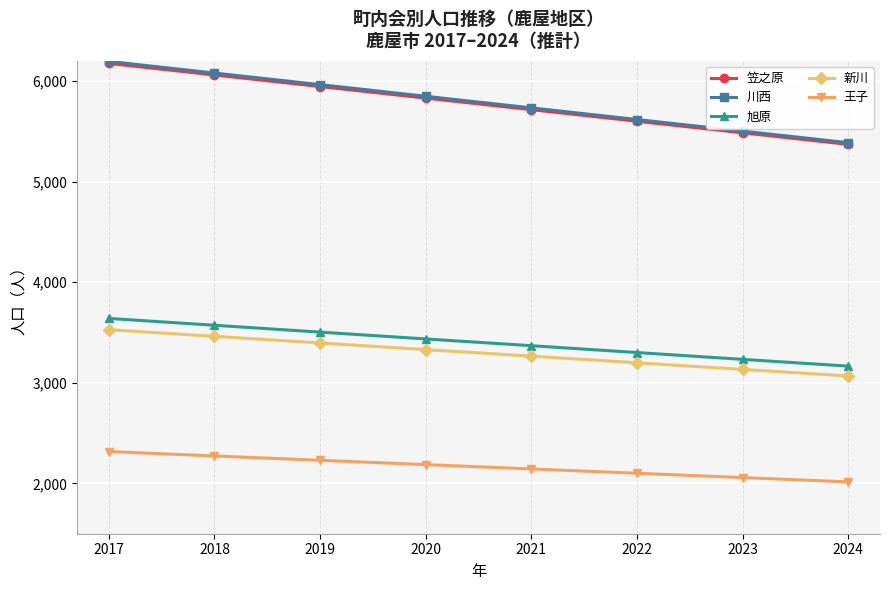

True or false: 新川 has a value of 3396 at 2019.

True